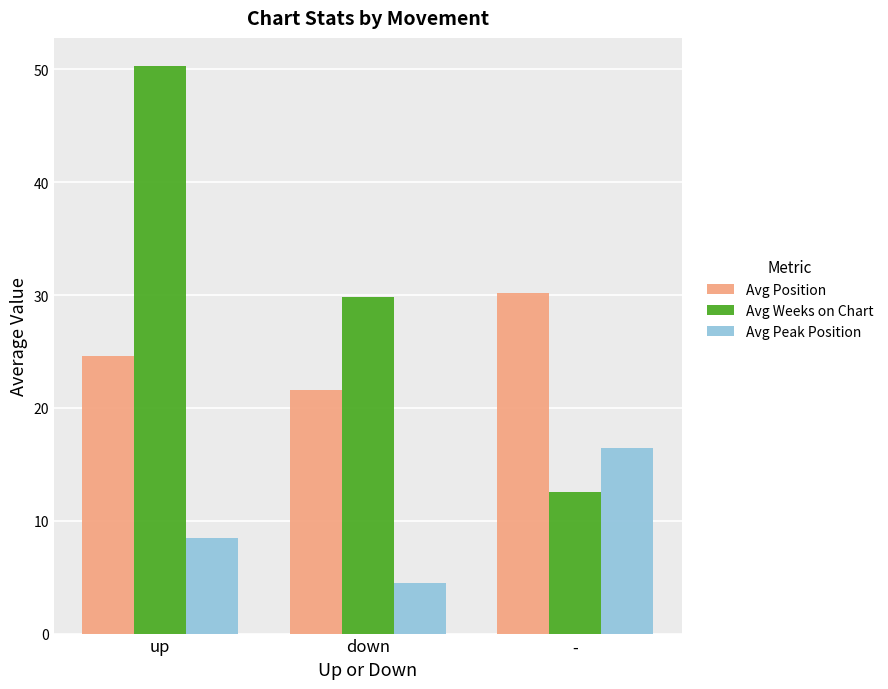

Read the Avg Weeks on Chart value at down.

29.8